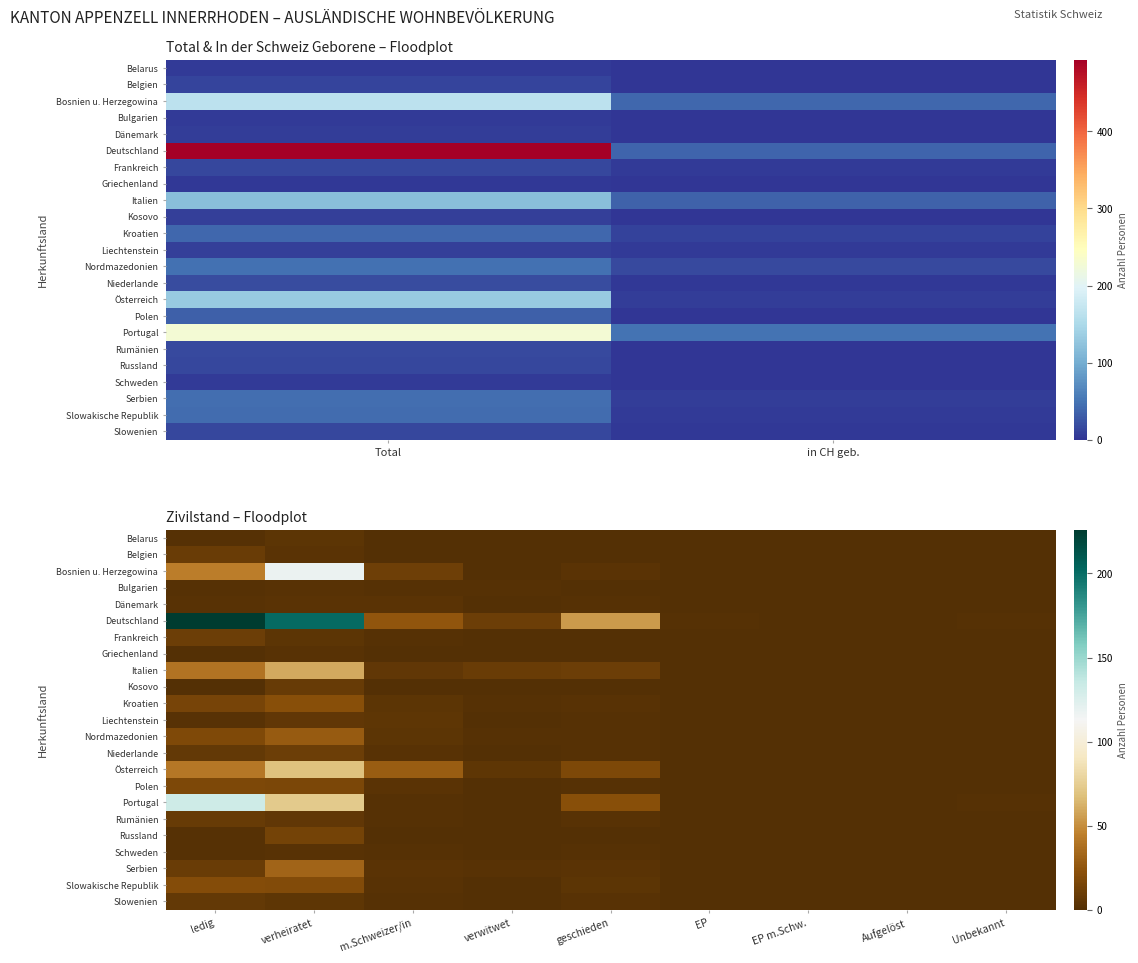

Which series has the largest total across all categories?

Deutschland